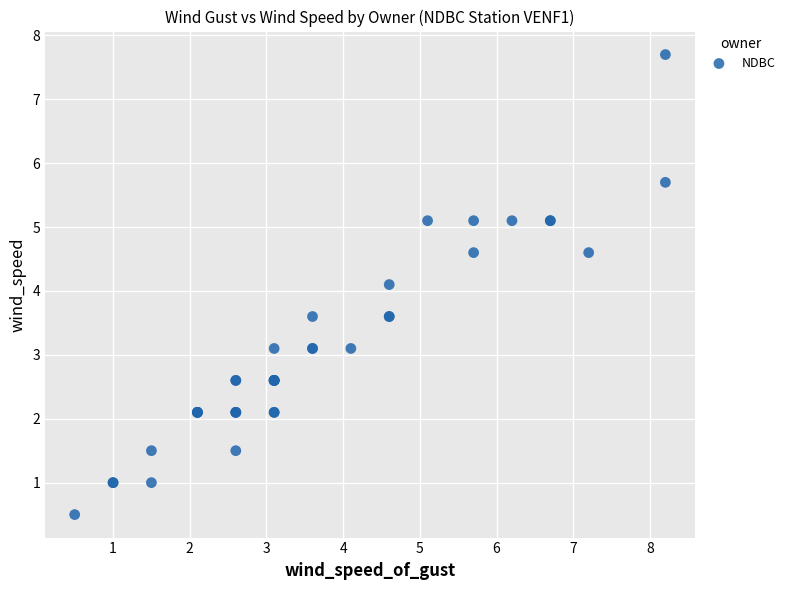

What Y value in the scatter plot is closest to 4?

4.1